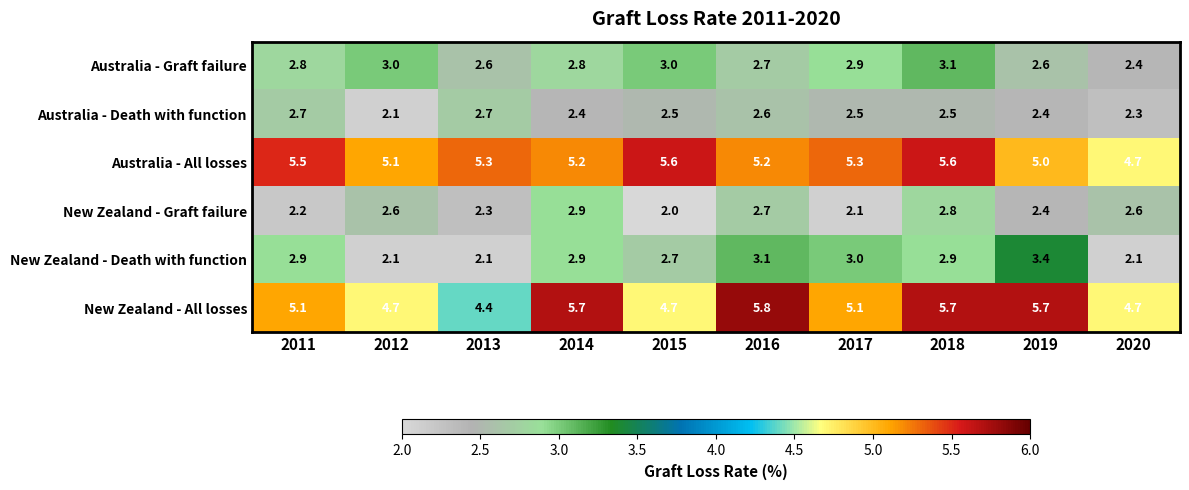

At which label does Australia - All losses reach its minimum?

2020